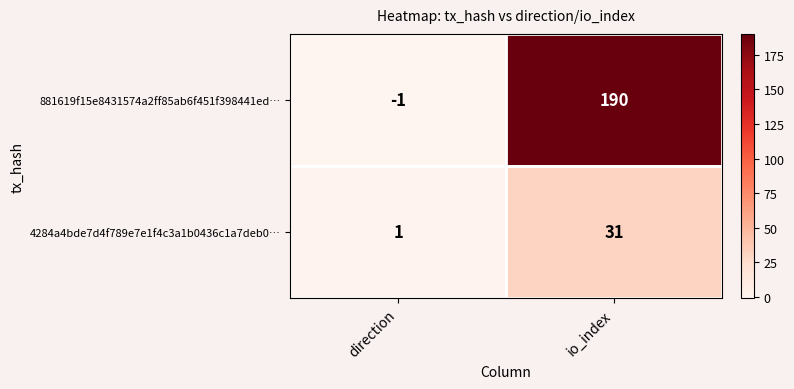

Between direction and io_index, which series saw the biggest shift?

881619f15e8431574a2ff85ab6f451f398441ed…